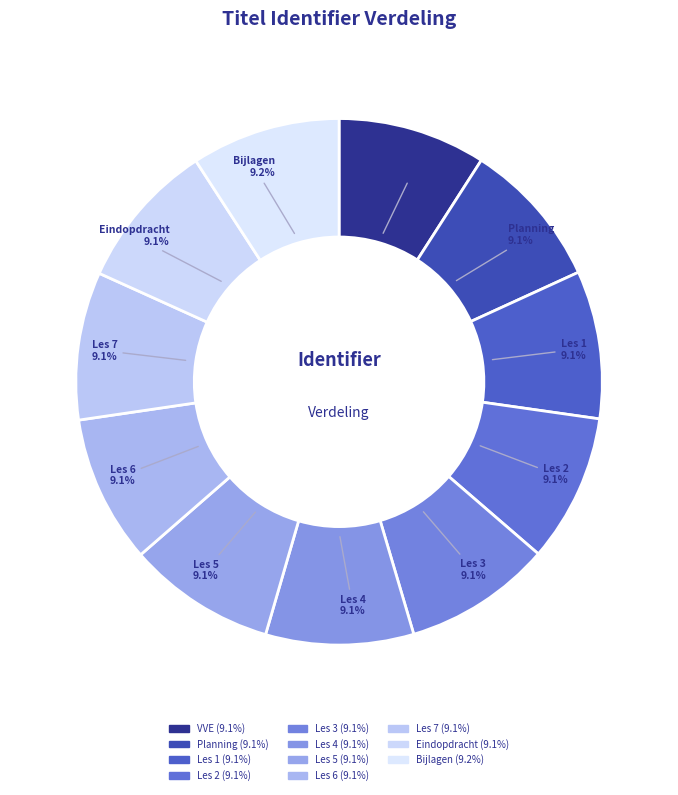

Approximately how many times larger is the value at Les 3 compared to Les 4?

1.0